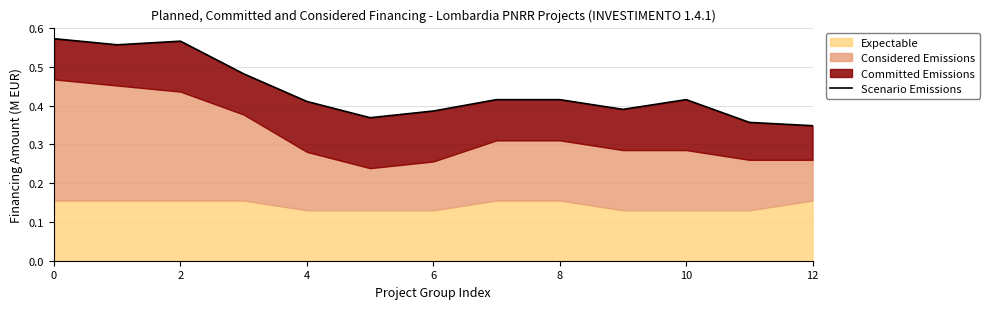

Which has a higher value, 8 or 6?

8